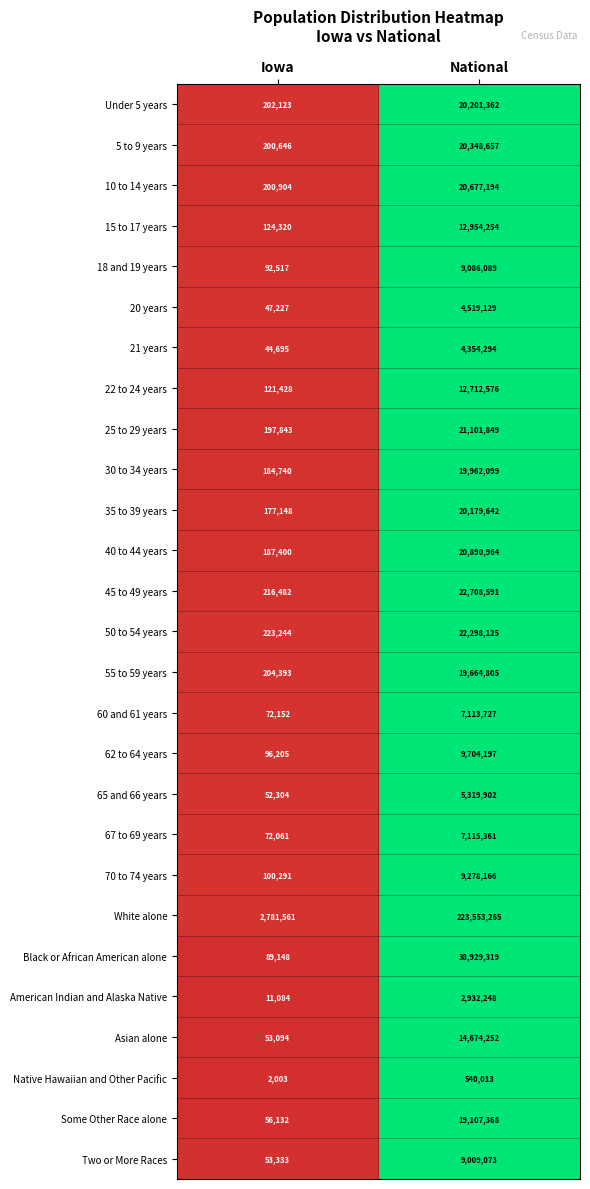

At which category is the sum across all series the highest?

National